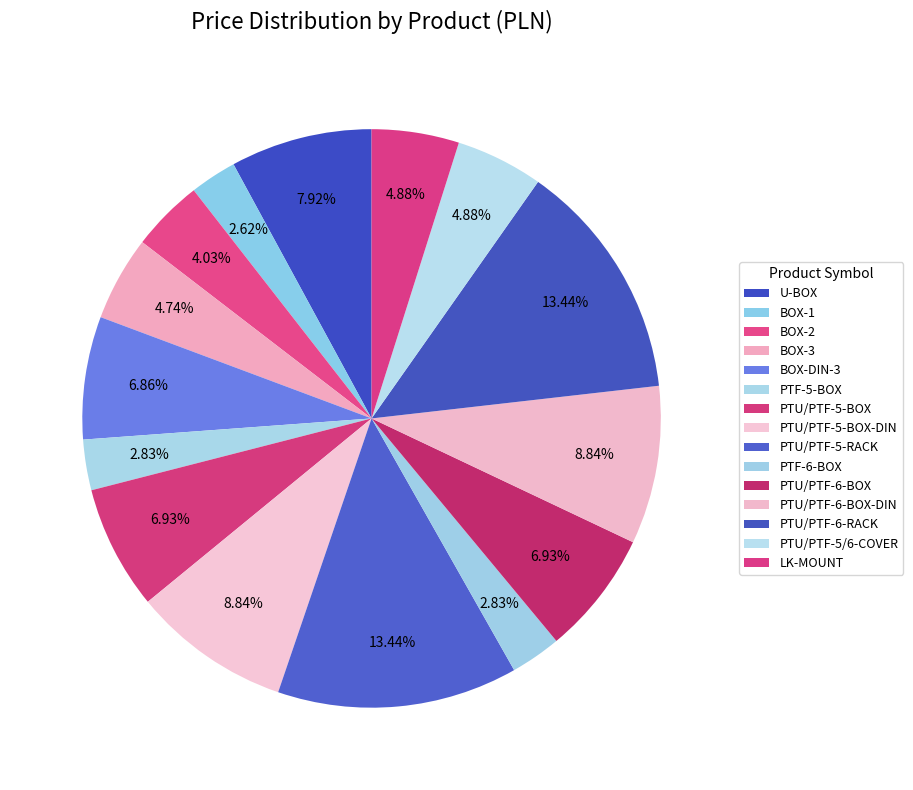

How many segments does this pie chart have?

15